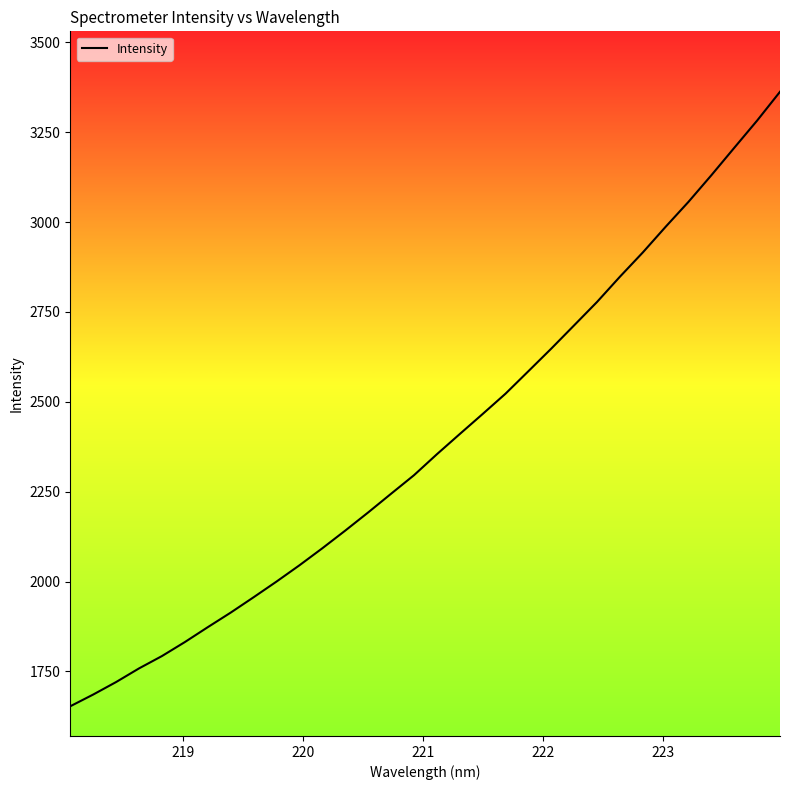

What is the difference between the second highest and second lowest values?

1597.0